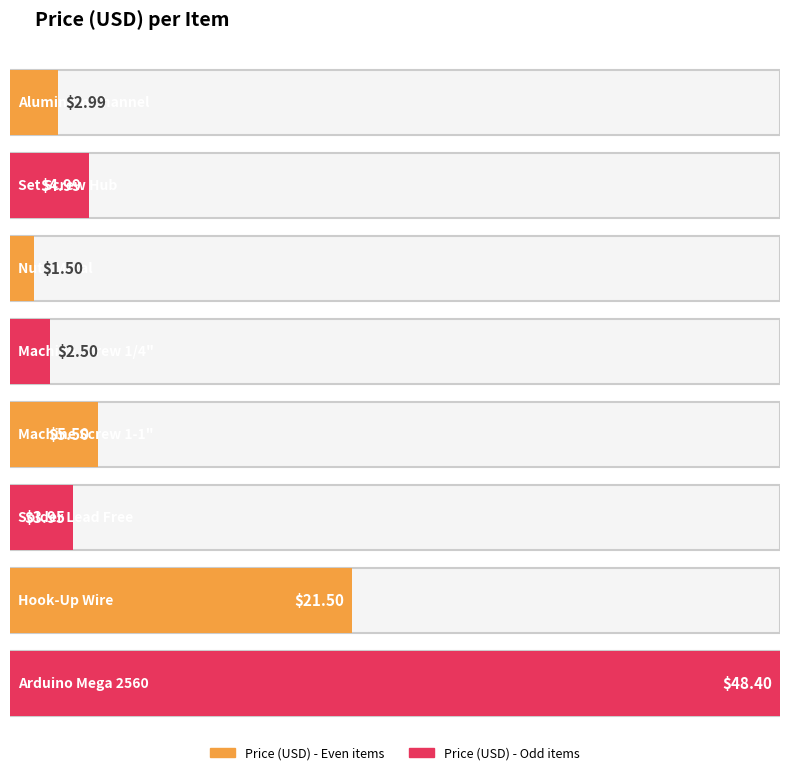

List the labels in order of value, smallest first.

Nut - Metal, Machine Screw 1/4", Aluminum Channel, Solder Lead Free, Set Screw Hub, Machine Screw 1-1", Hook-Up Wire, Arduino Mega 2560